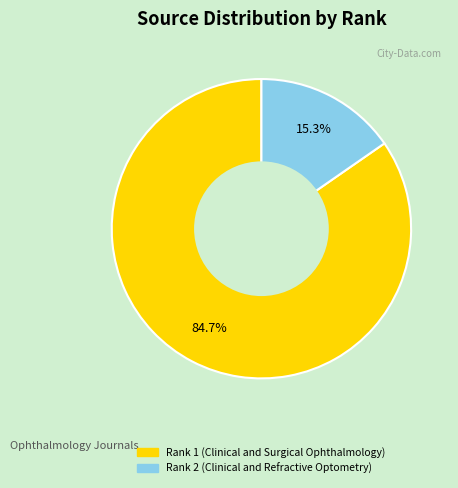

How many segments does this pie chart have?

2